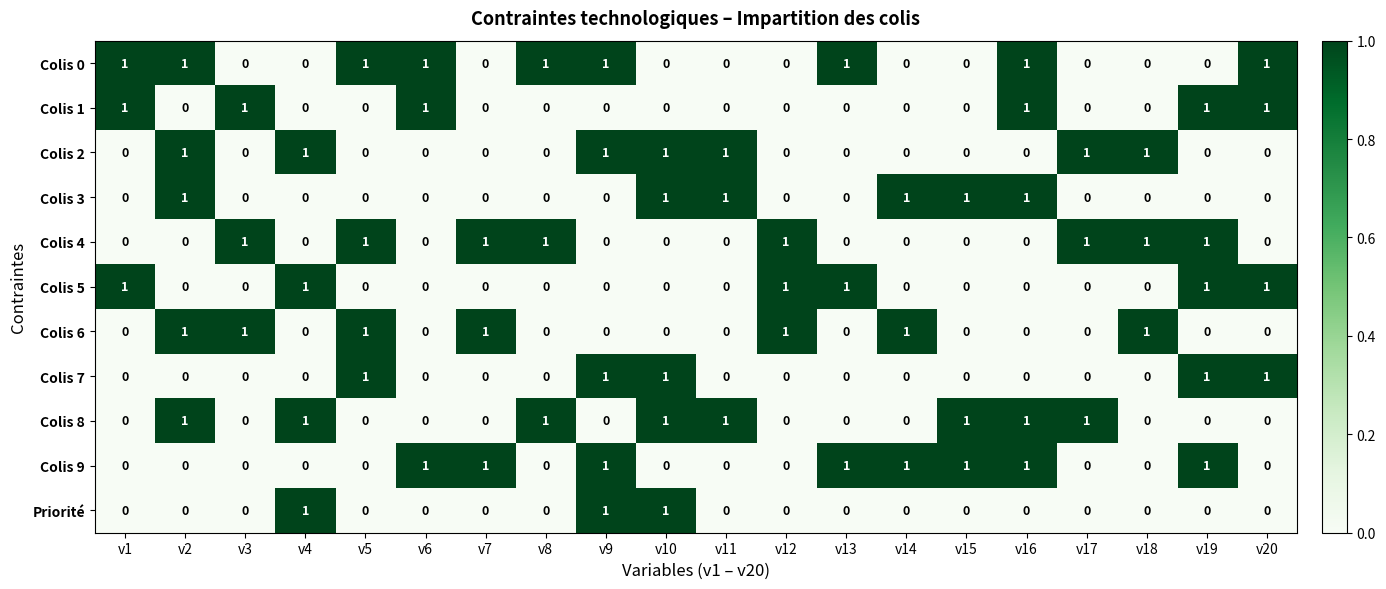

At how many categories does at least one series exceed 0?

20